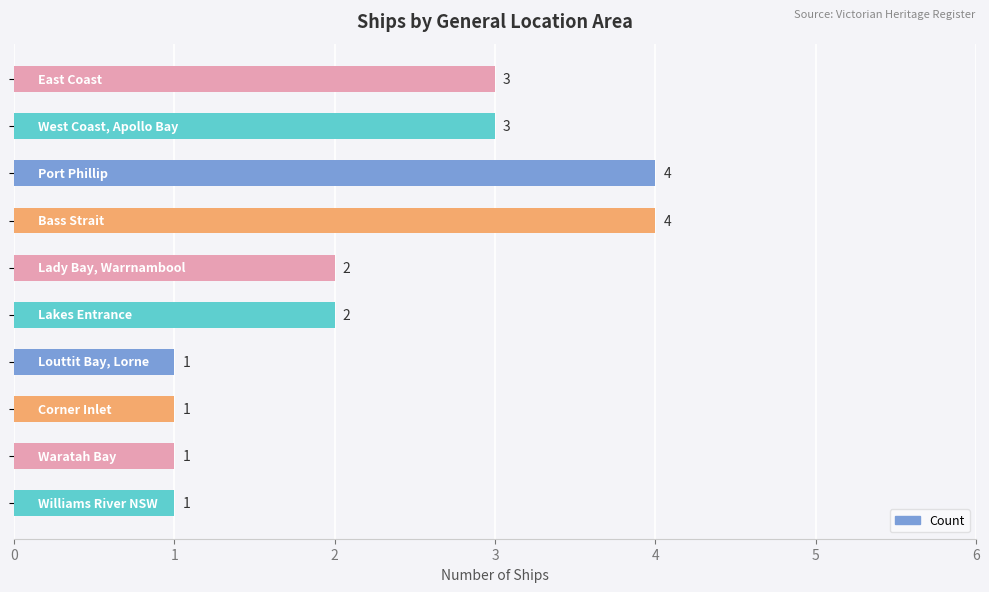

What is the value of the 2nd bar from the top?

3